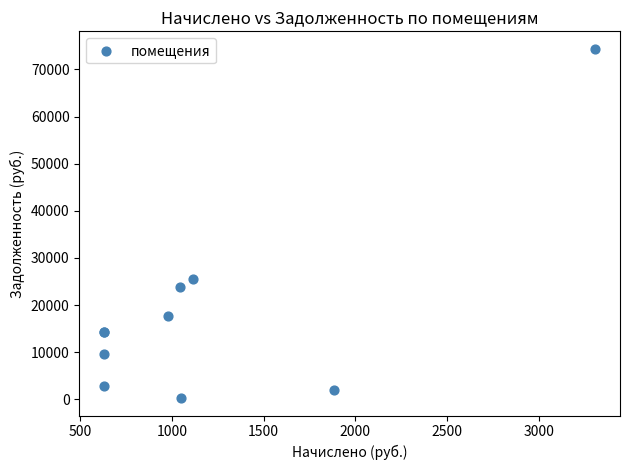

What Y value in the scatter plot is closest to 37333?

25468.1